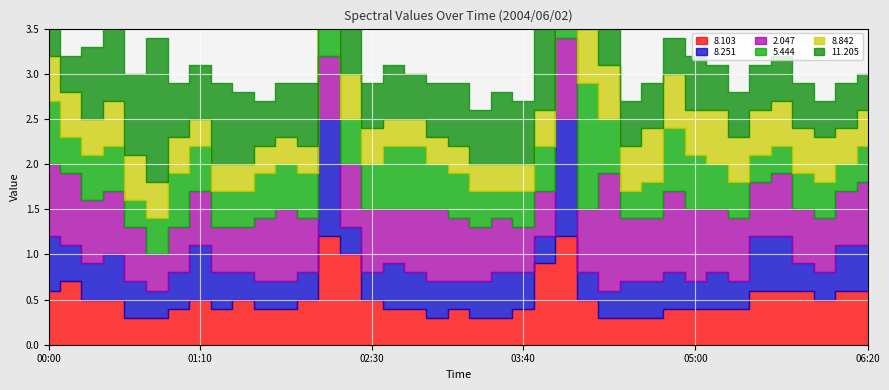

Which label corresponds to the smallest value in the chart?

00:40